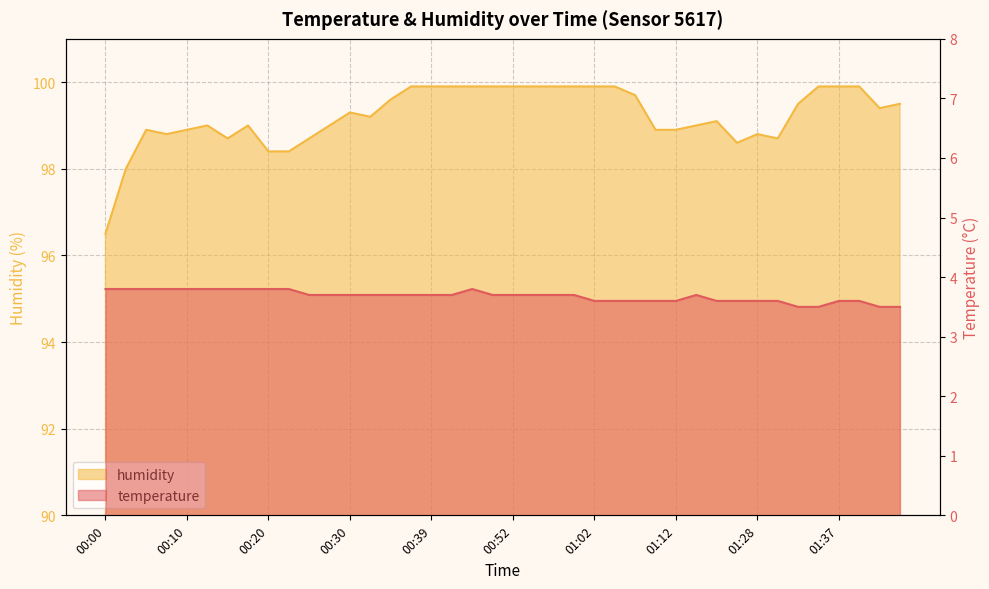

The value of humidity at 01:30 is 98.7. True or false?

True